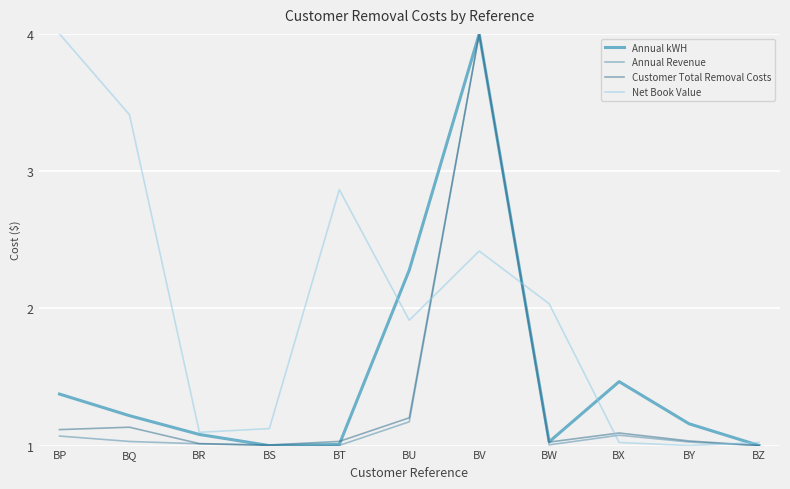

Which series has the largest total across all categories?

Net Book Value